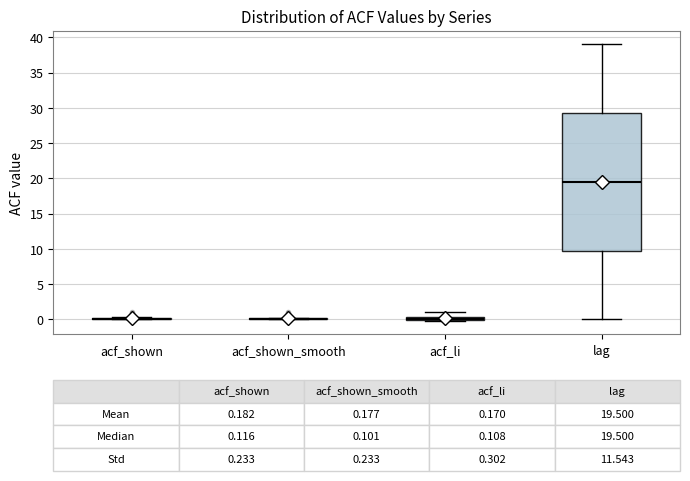

Which box is the tallest, from its lower edge to its upper edge?

lag